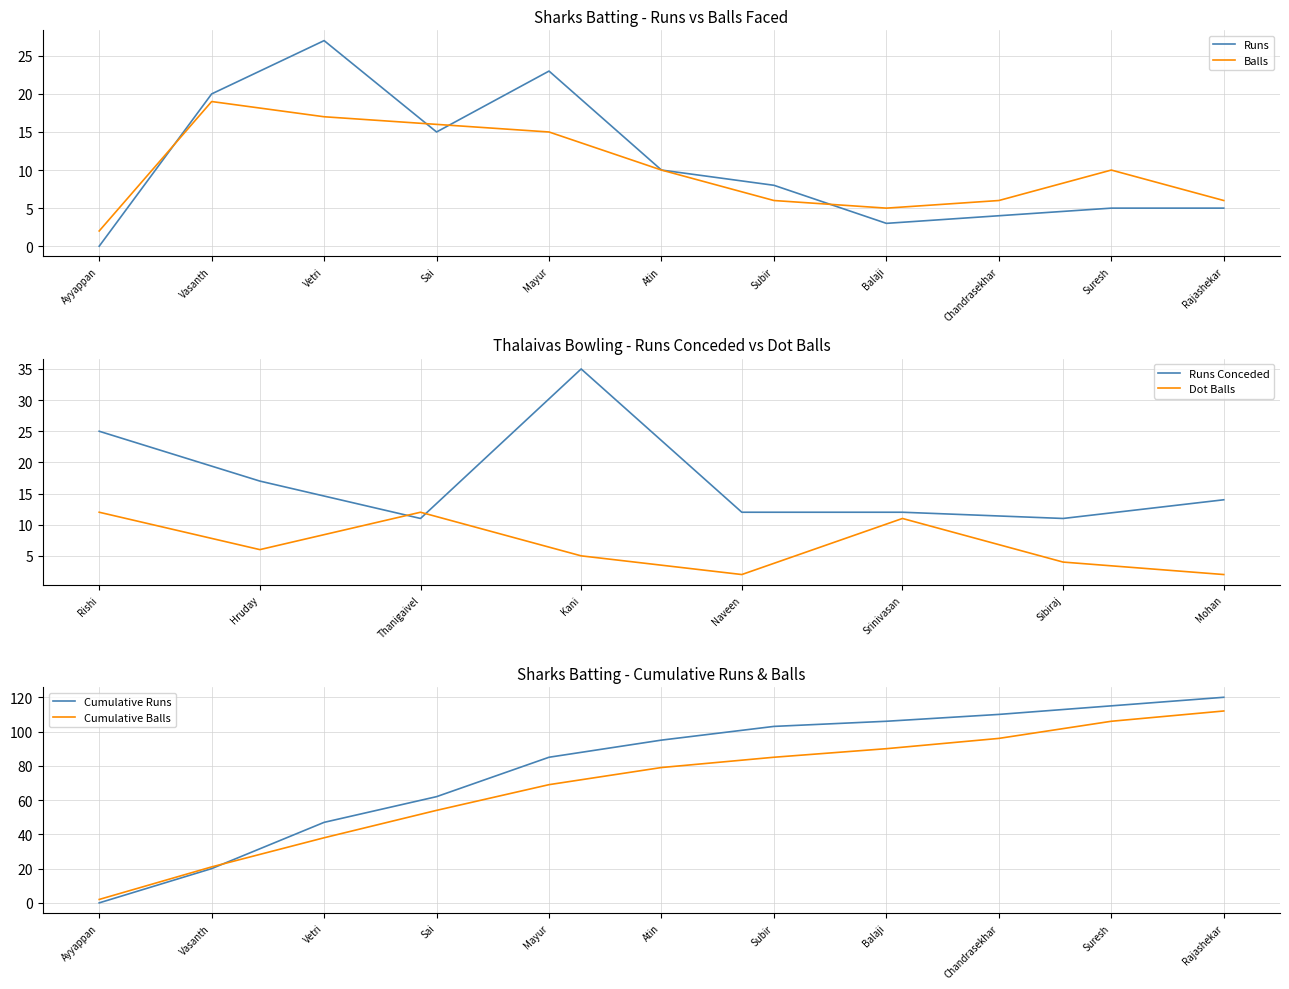

What is the approximate value of Balls at Chandrasekhar?

6